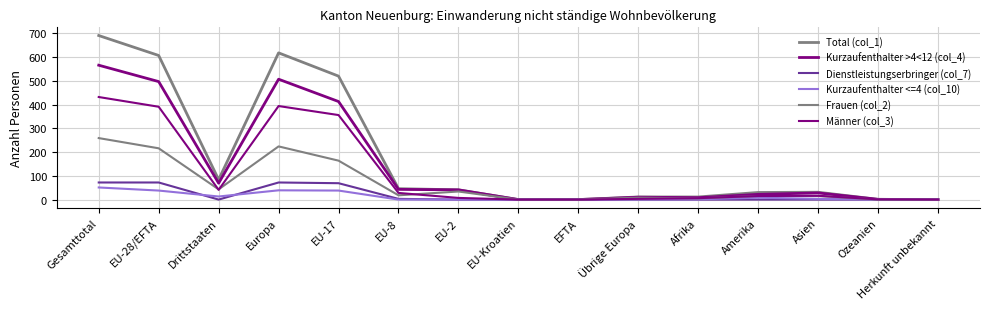

How many lines are shown in the chart?

6